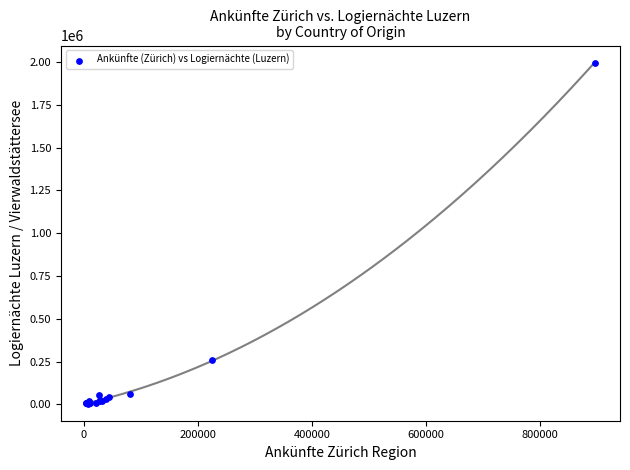

What Y value in the scatter plot is closest to 1000228?

259571